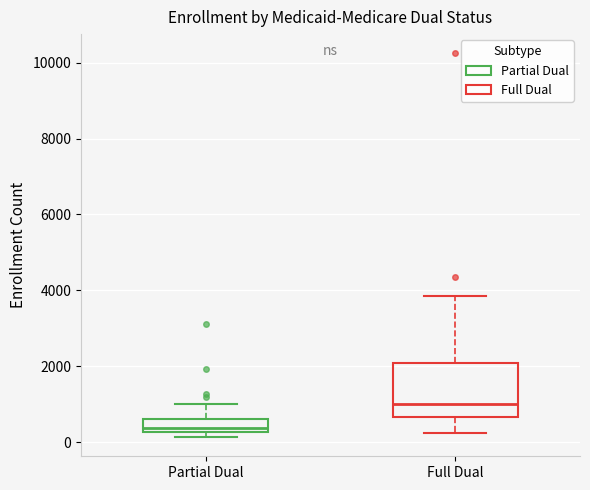

Reading left to right, read every box against the y-axis: the position of its median line, the range the box covers, and the ends of its whiskers. The values are not printed on the chart, so give them approximately, as read against the axis.

Partial Dual: median 400, box 200 to 600, whiskers 200 (just below the box's lower edge) to 1000
Full Dual: median 1000, box 600 to 2000, whiskers 200 to 3800